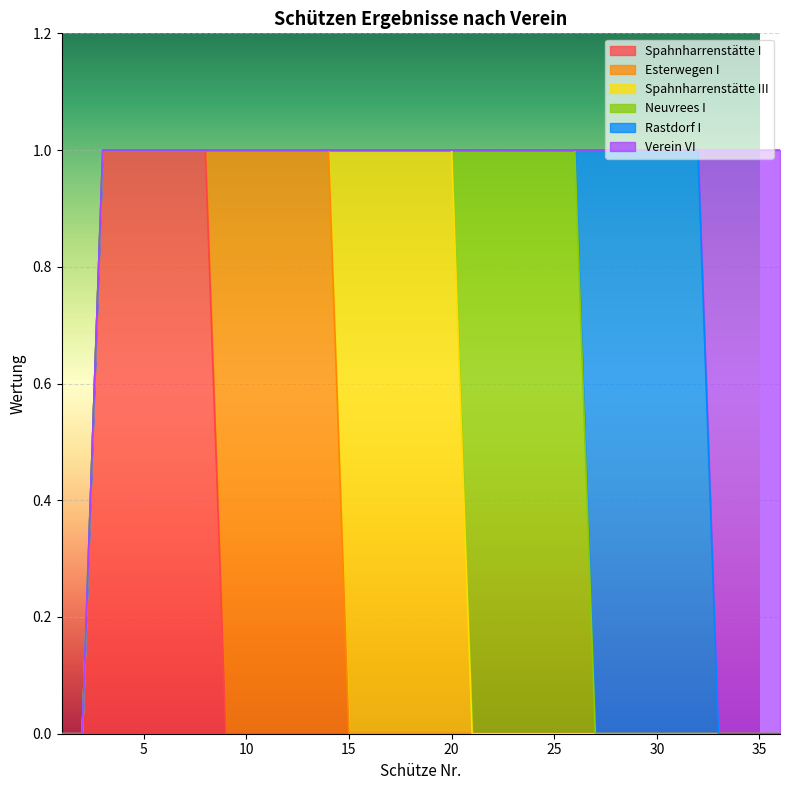

Which series changed the most between 2 and 35?

Verein VI